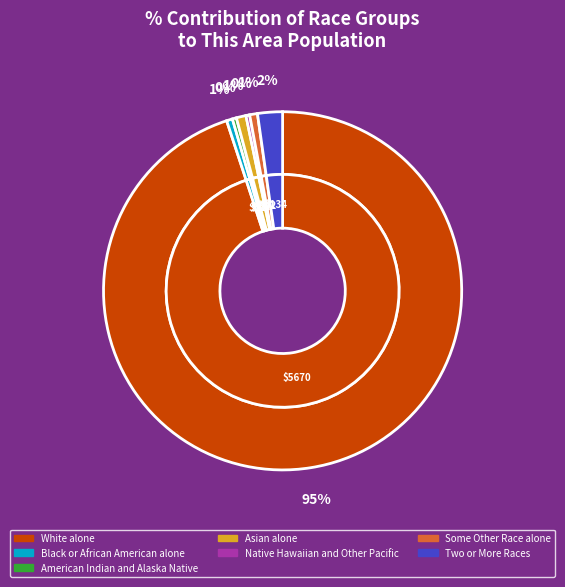

To the nearest percent, what portion does Some Other Race alone represent?

1%